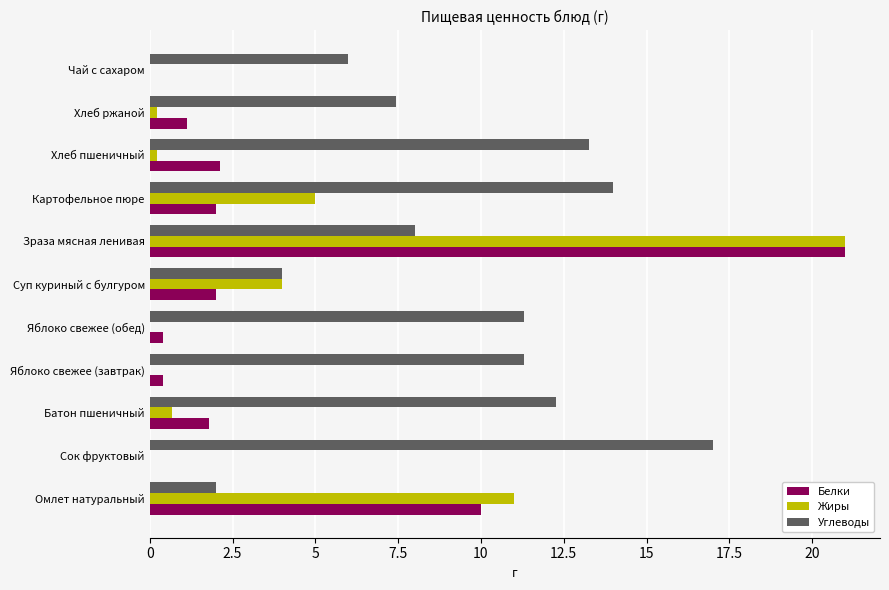

What value does the Жиры series have at Зраза мясная ленивая?

21.0